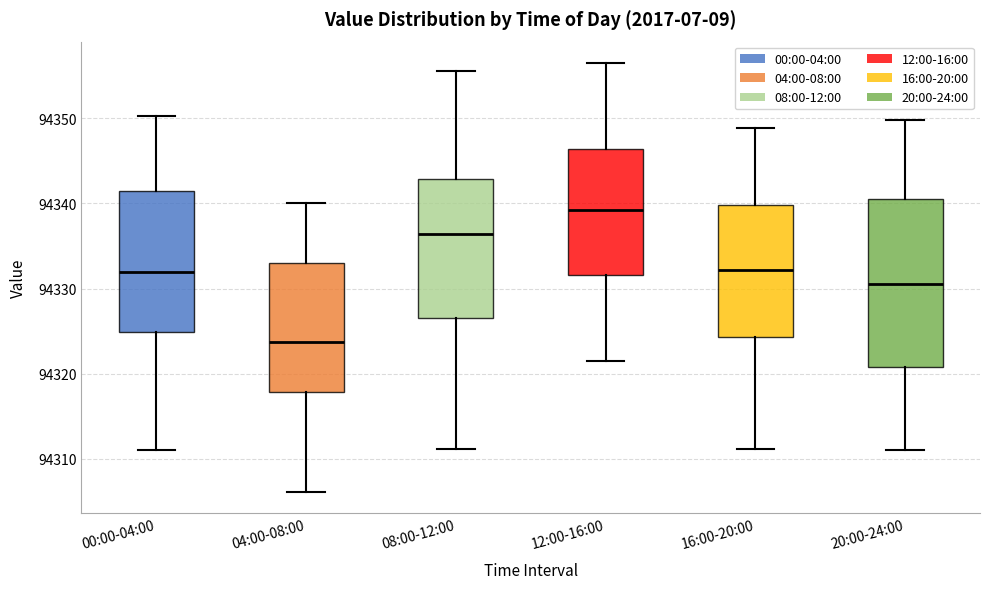

Reading left to right, transcribe this box plot: for each box, give where its median line is, the range the box spans, and where its two whiskers end, as read against the y-axis. The values are not printed on the chart, so give them approximately, as read against the axis.

00:00-04:00: median 94332, box 94325 to 94342, whiskers 94311 to 94350
04:00-08:00: median 94324, box 94318 to 94333, whiskers 94306 to 94340
08:00-12:00: median 94336, box 94327 to 94343, whiskers 94311 to 94356
12:00-16:00: median 94339, box 94332 to 94346, whiskers 94322 to 94357
16:00-20:00: median 94332, box 94324 to 94340, whiskers 94311 to 94349
20:00-24:00: median 94330, box 94321 to 94341, whiskers 94311 to 94350